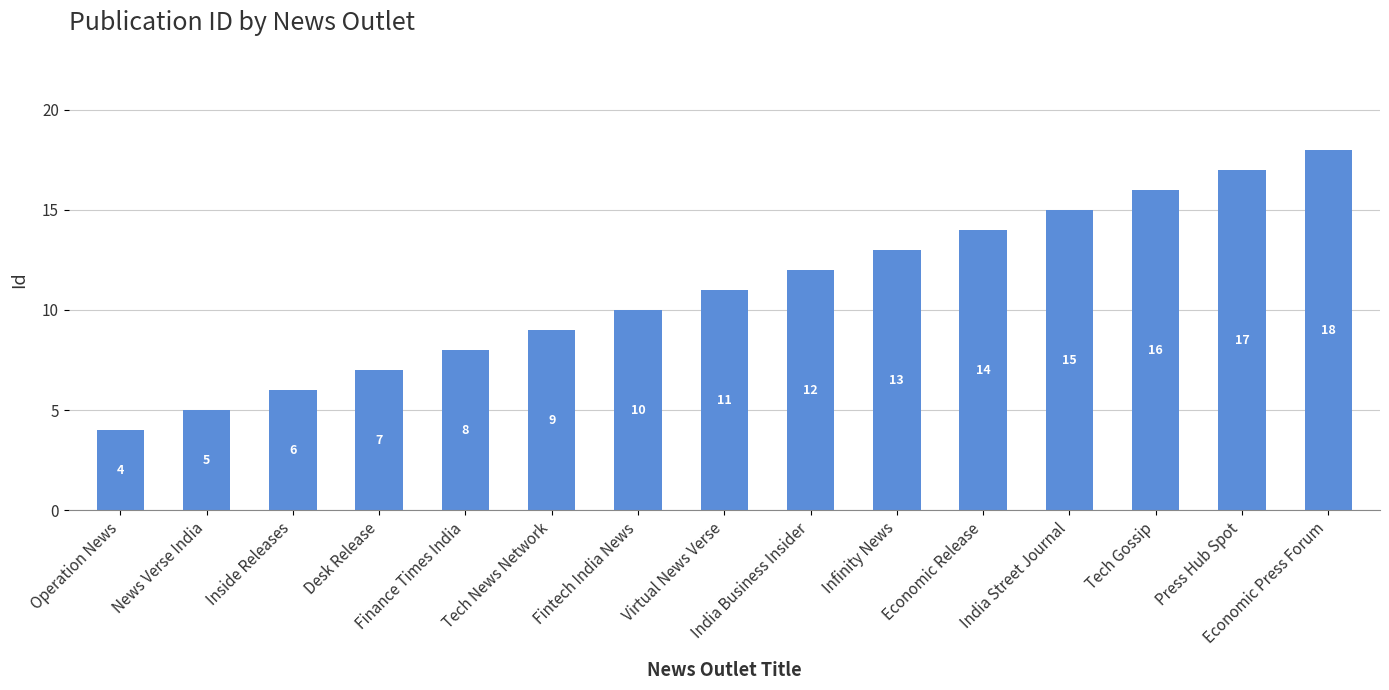

What is the maximum value shown in the chart?

18